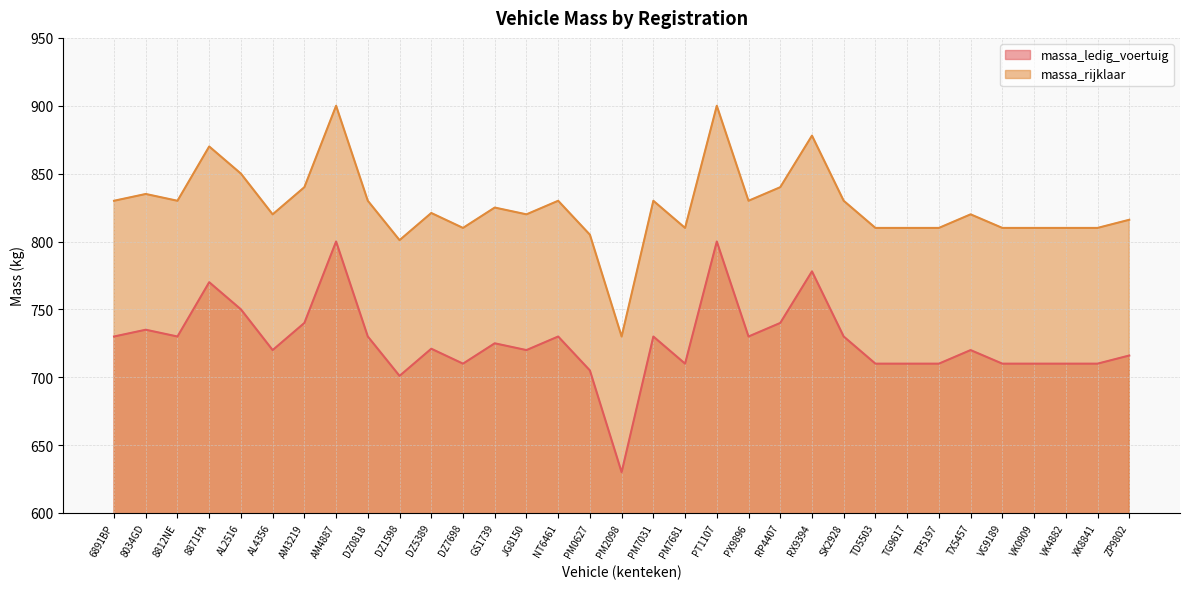

The value of massa_ledig_voertuig at DZ0818 is 730. True or false?

True